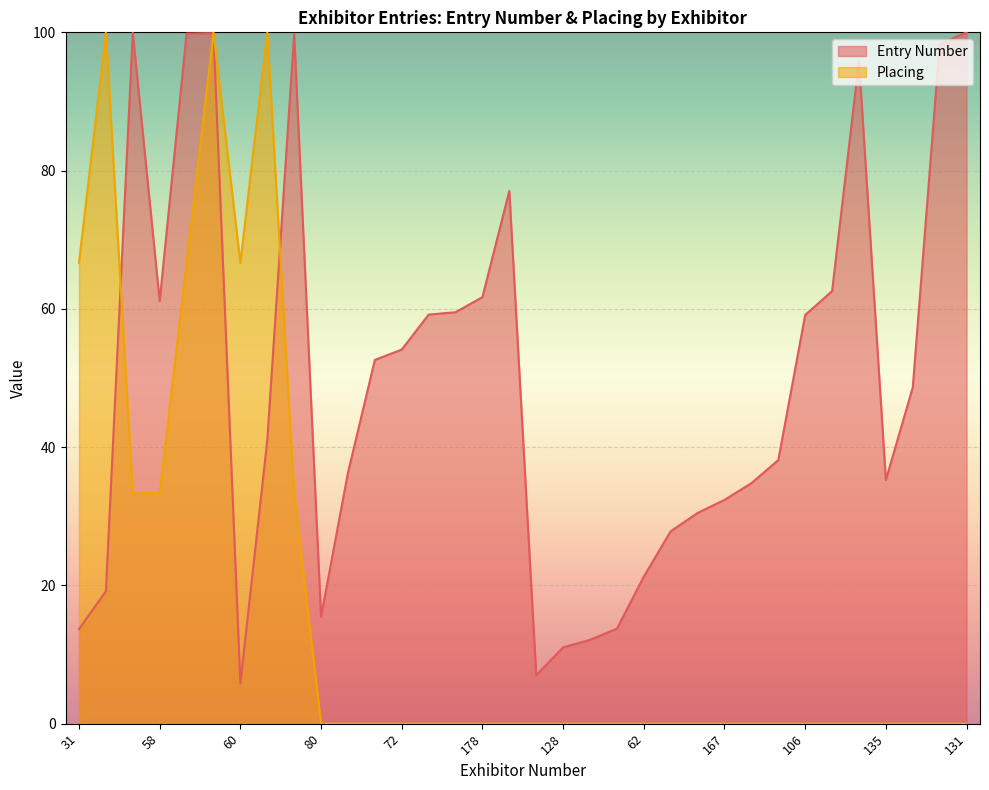

What is the label of the 9th point from the right?

134